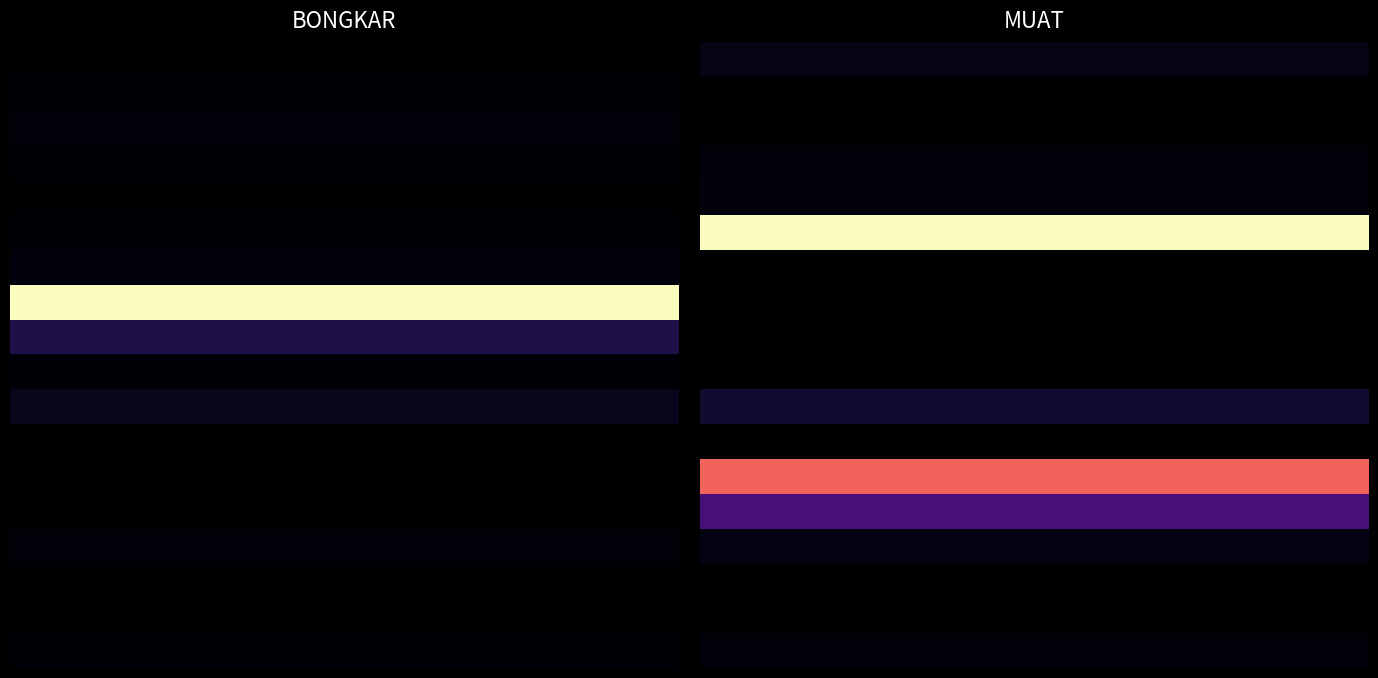

True or false: 16 has a value of 0.0 at 7.

False